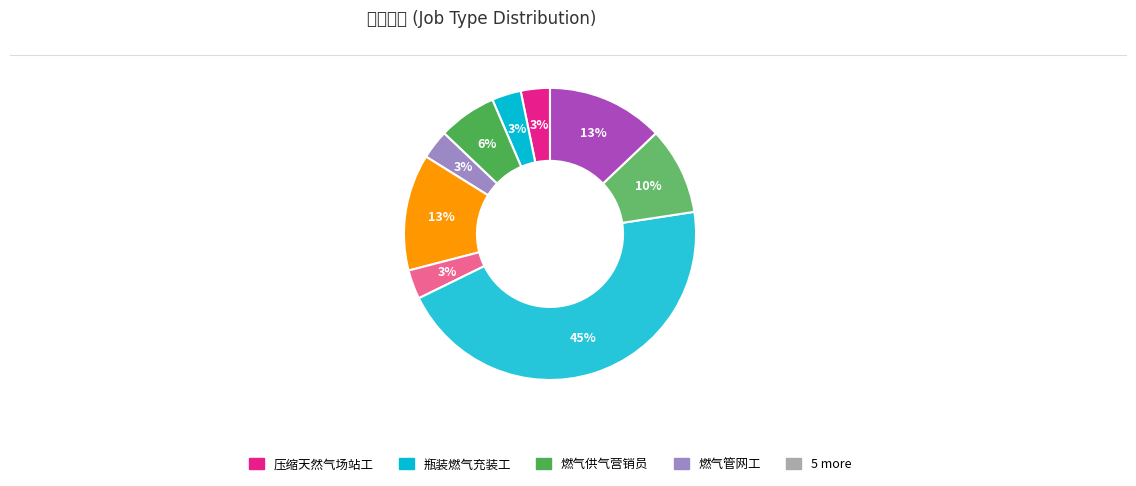

Count the number of slices in the pie.

9